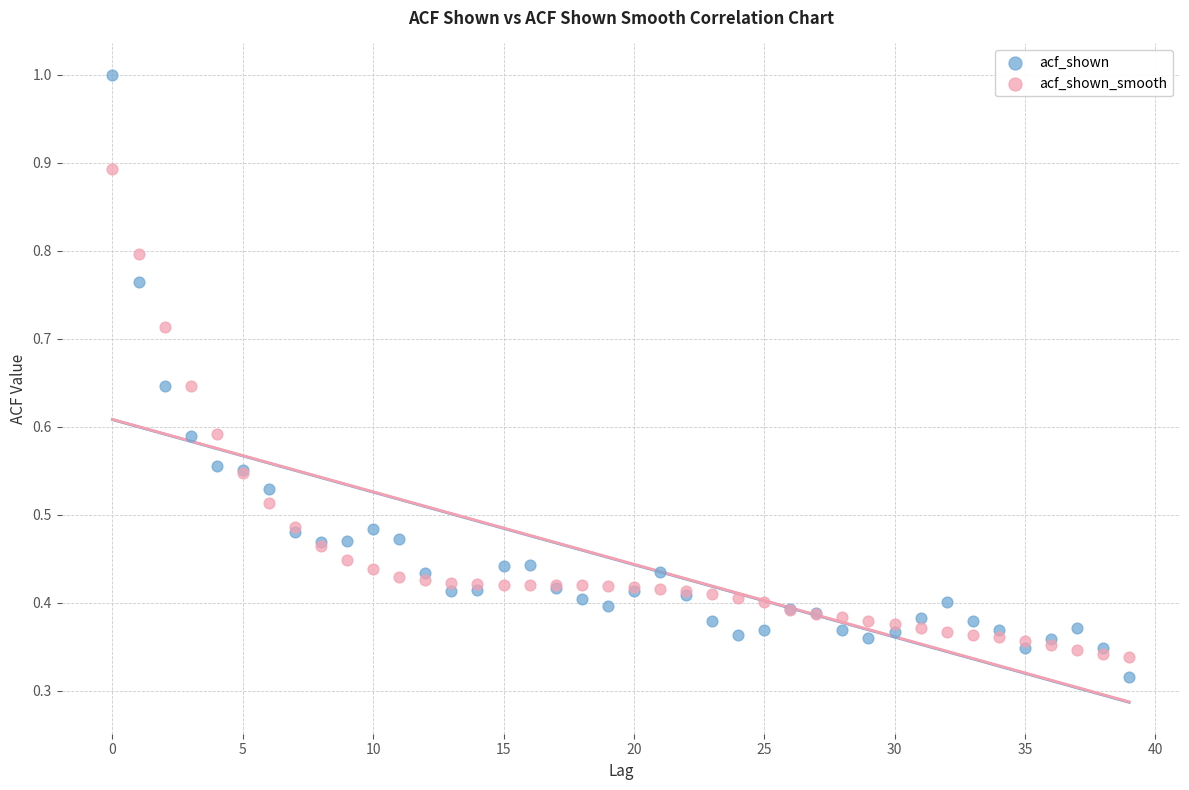

Which series has the widest spread of Y values?

acf_shown